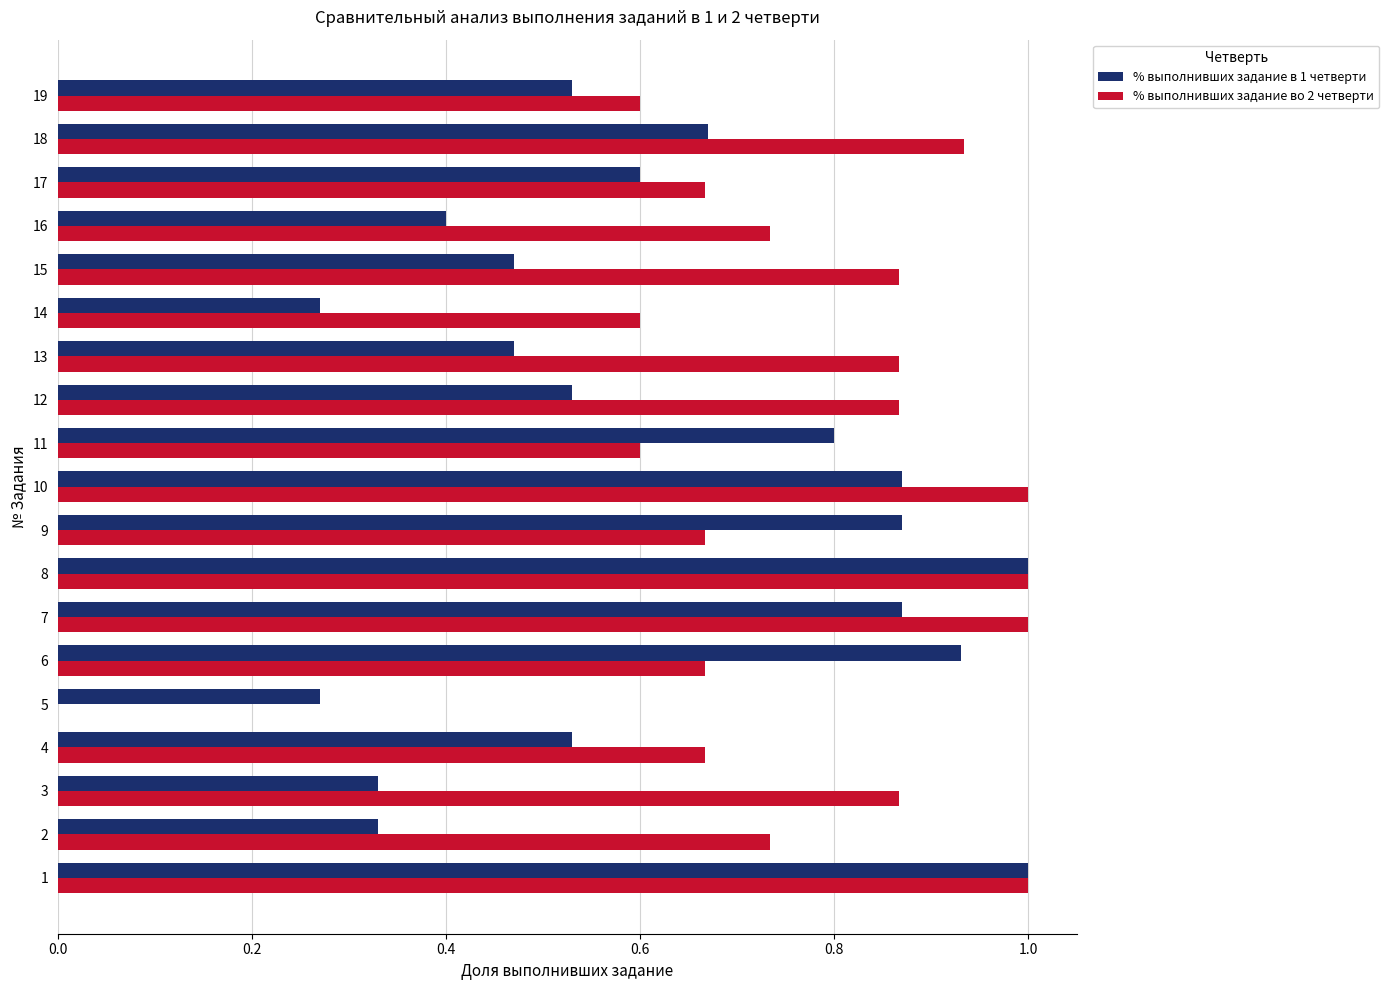

Is it true that % выполнивших задание во 2 четверти equals 1.0 at 10?

True